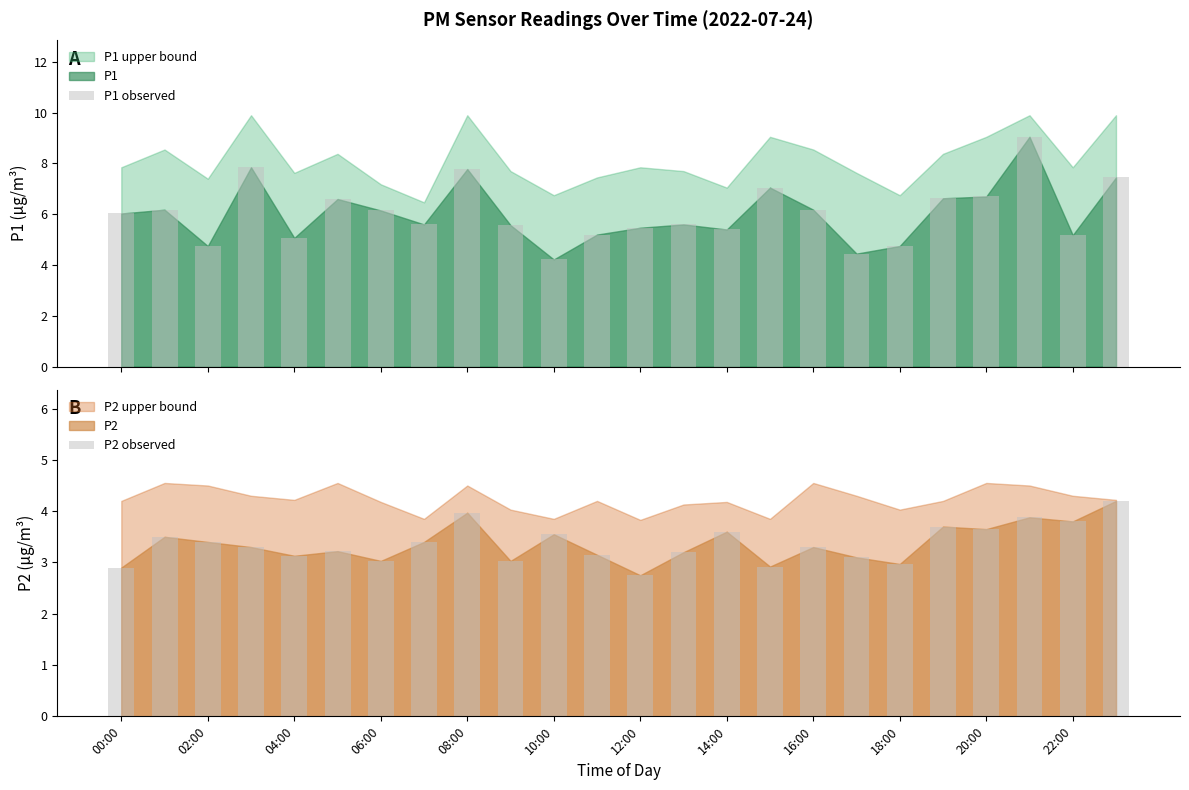

Is it true that P1 observed equals 6.0 at 00:00?

True